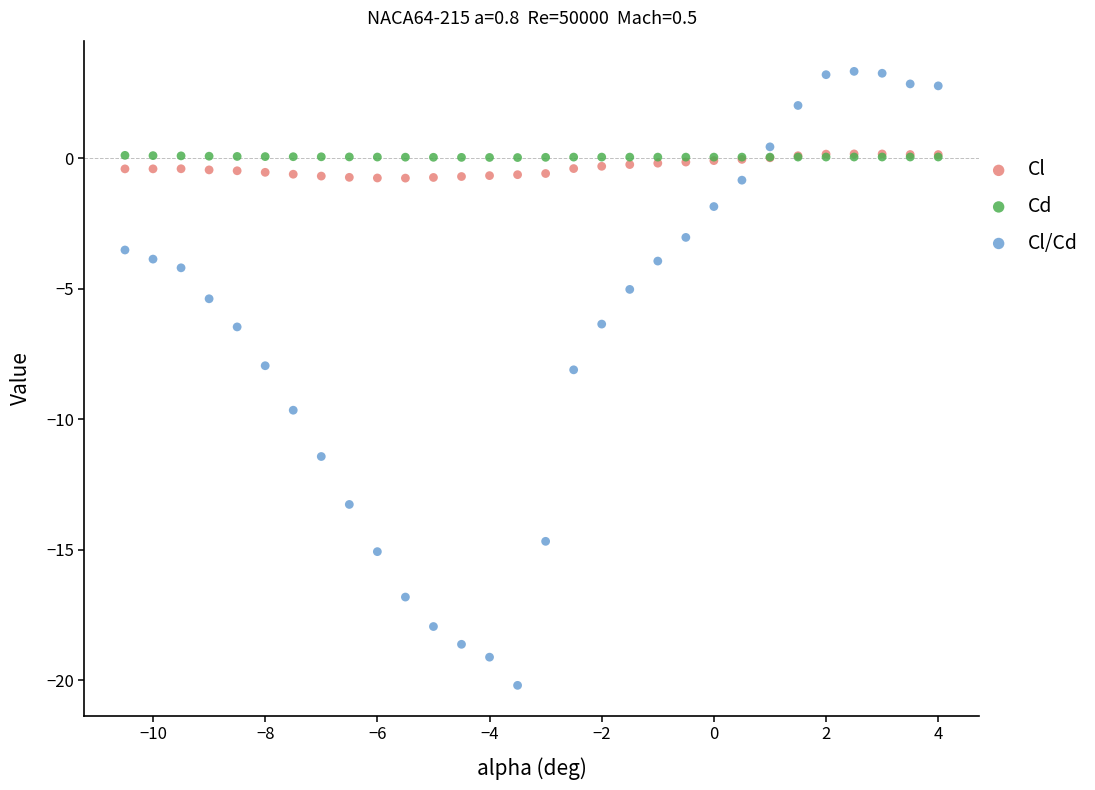

Which series reaches the minimum Y coordinate?

Cl/Cd